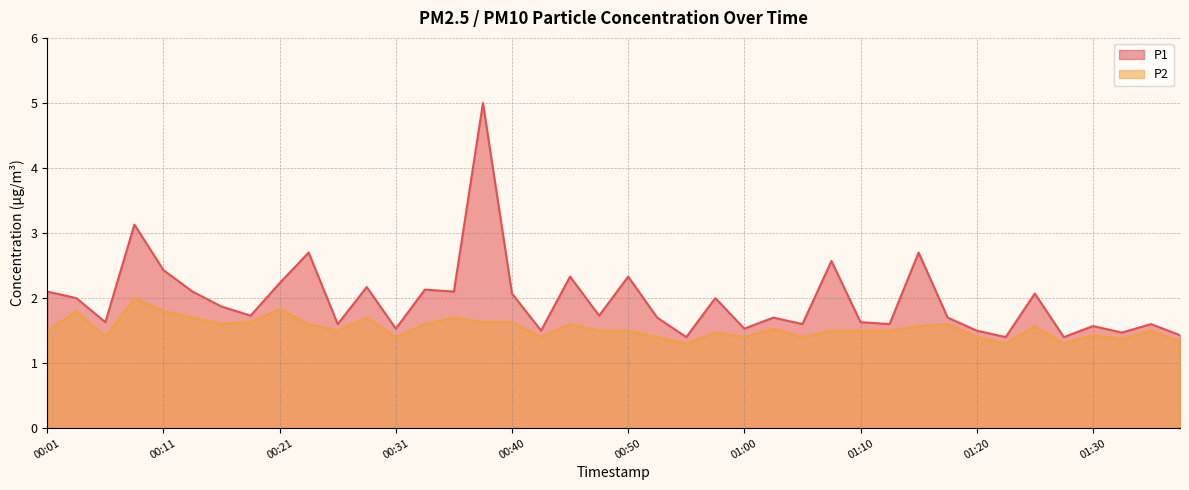

At which category is the sum across all series the highest?

00:38